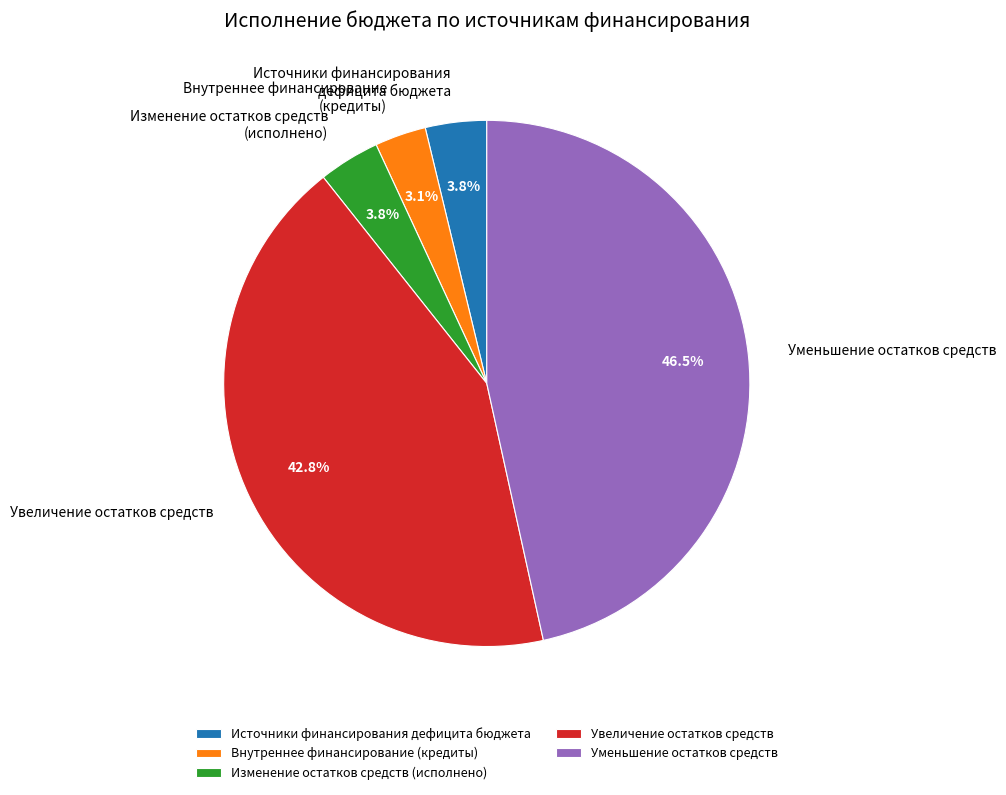

Which slice is the largest?

Уменьшение остатков средств